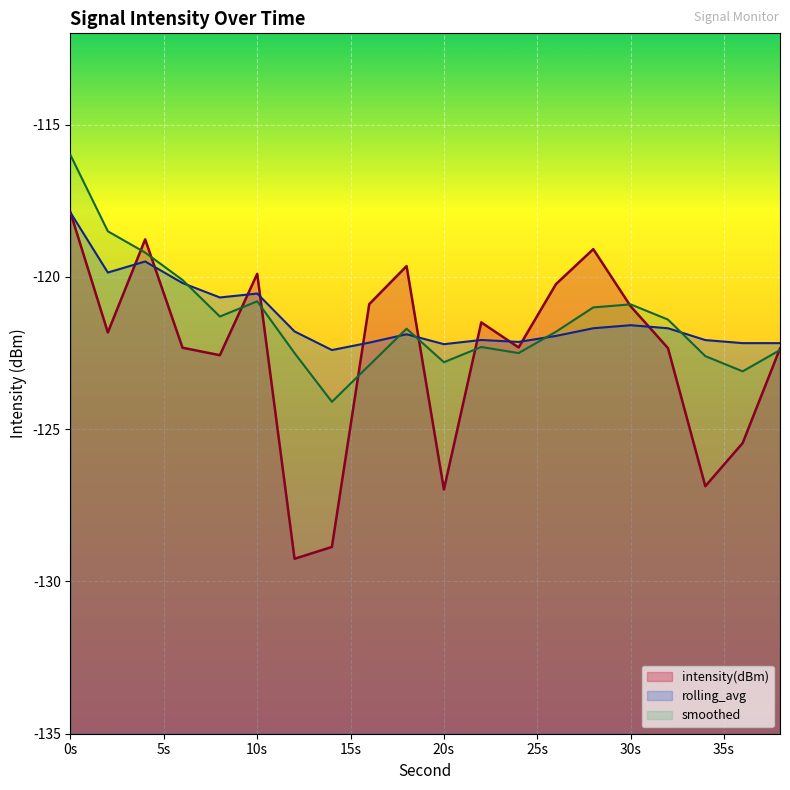

The rolling_avg series shows -193.3 at 12. True or false?

False